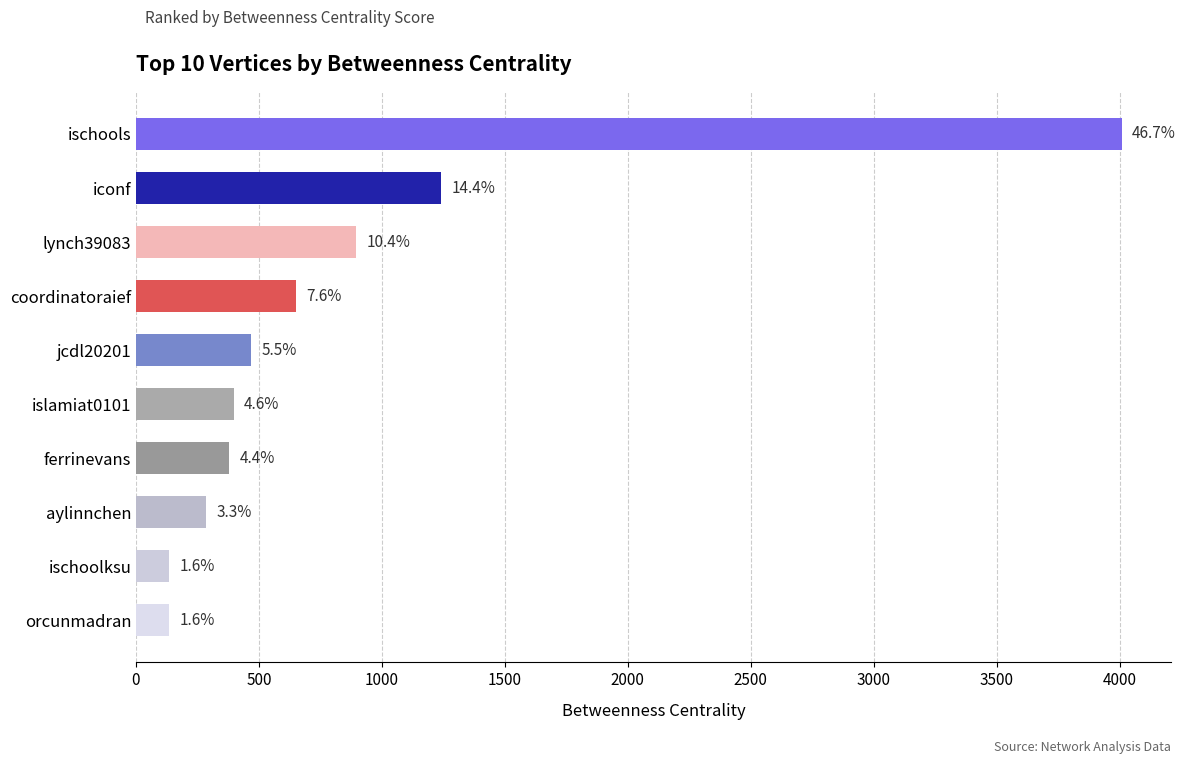

Are the bars grouped side by side (vs. stacked)?

No